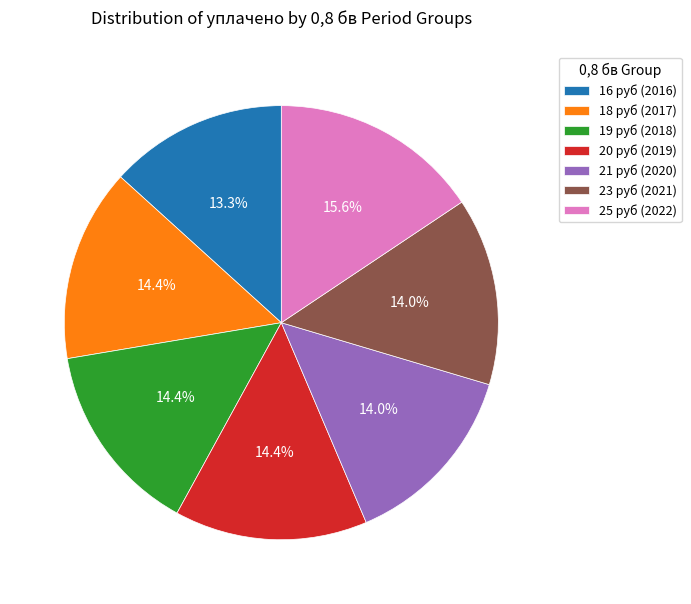

Approximately how many times larger is the value at 23 руб (2021) compared to 19 руб (2018)?

1.0